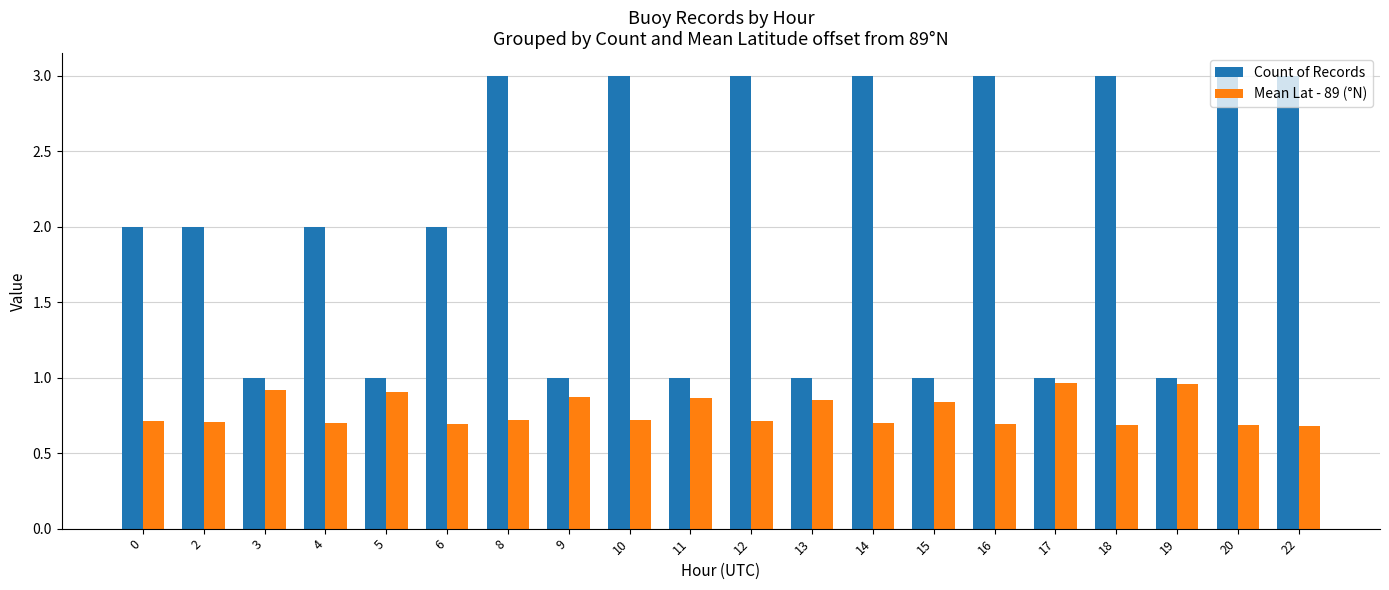

Rank the series by their maximum value, from lowest to highest.

Mean Lat - 89 (°N), Count of Records